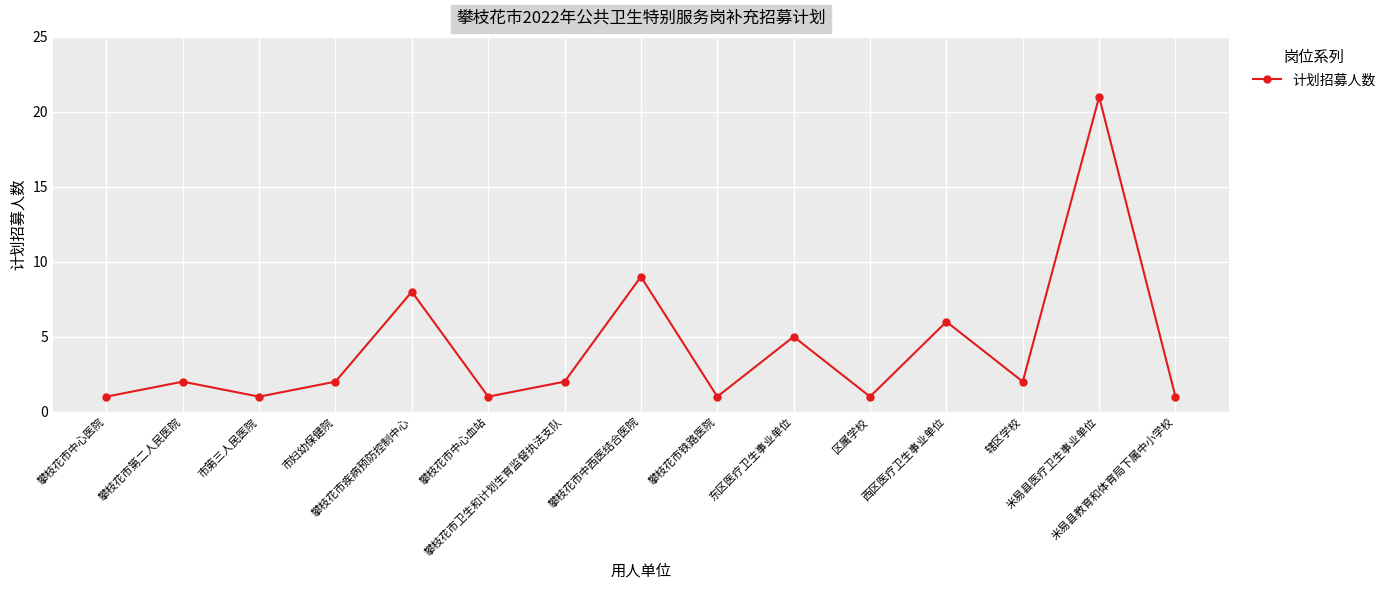

What is the maximum value shown in the chart?

21